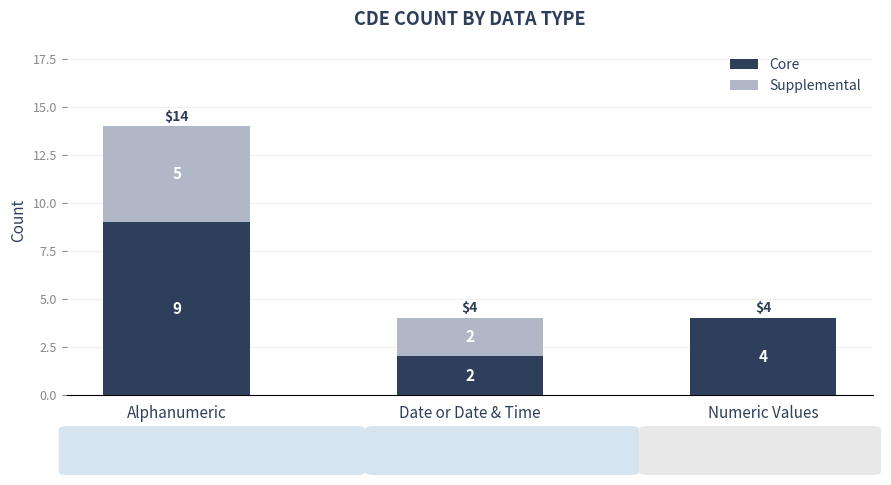

At which category is the sum across all series the highest?

Alphanumeric